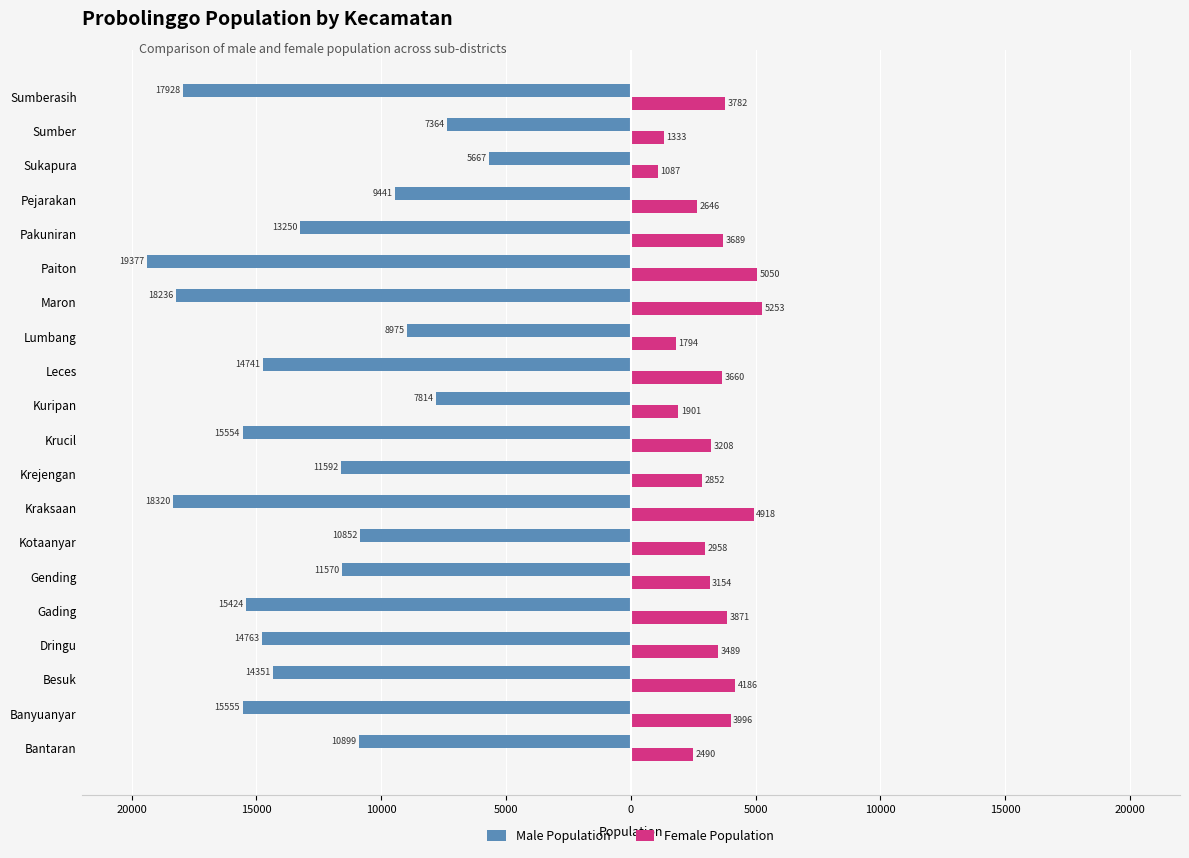

What are all the series names shown in the legend?

Male Population, Female Population